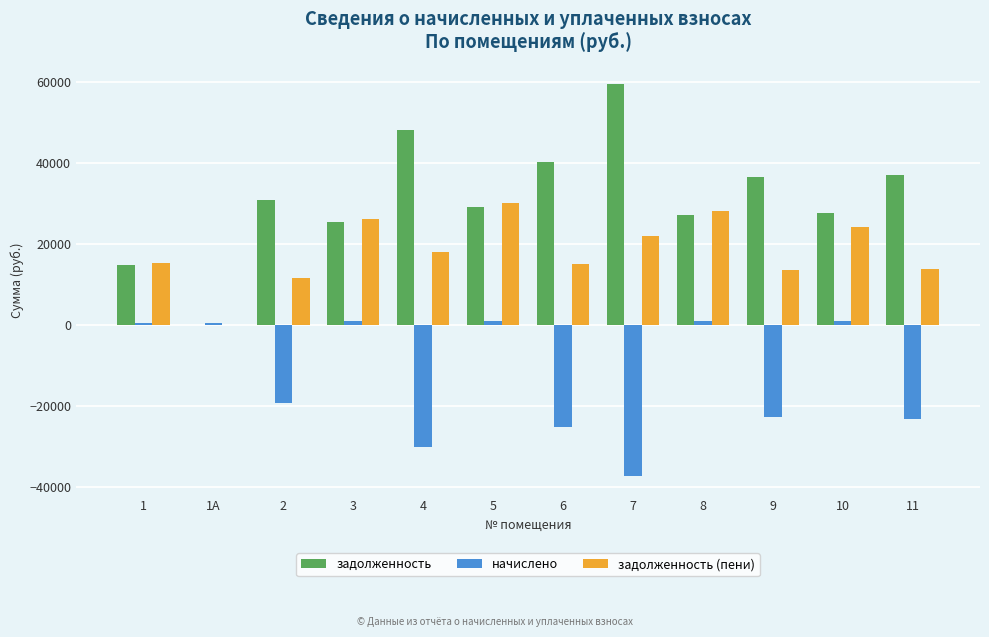

What is the sum of all задолженность values?

375803.5